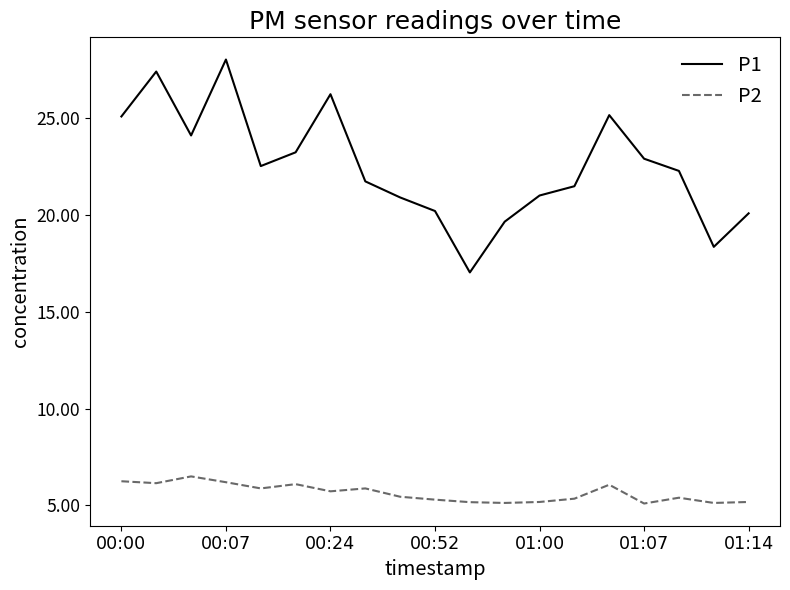

Which series has the largest range (max minus min)?

P1